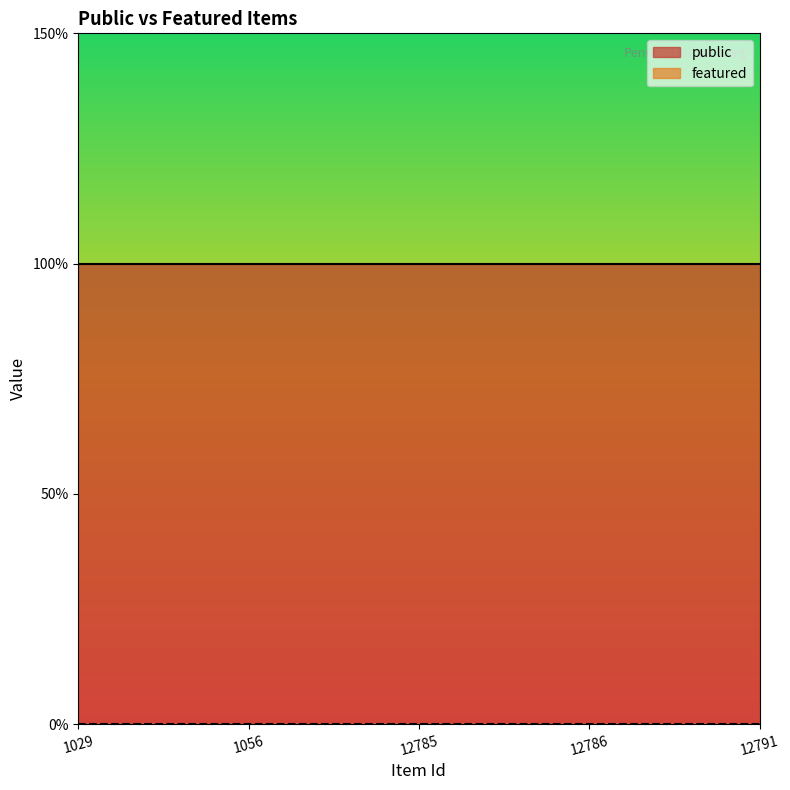

What is the value of the public point at the 1st from the left?

1